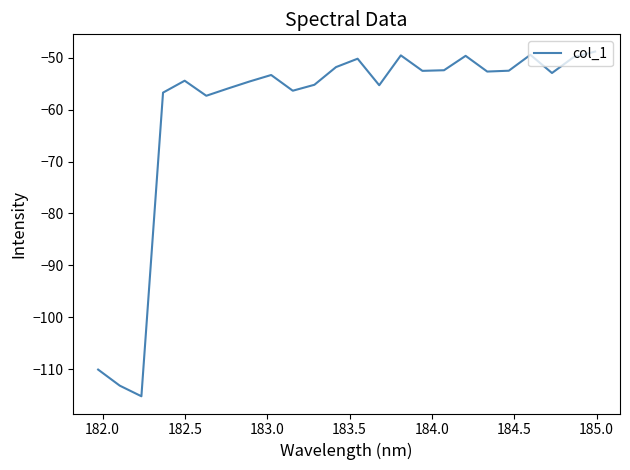

What is the maximum value shown in the chart?

-48.8